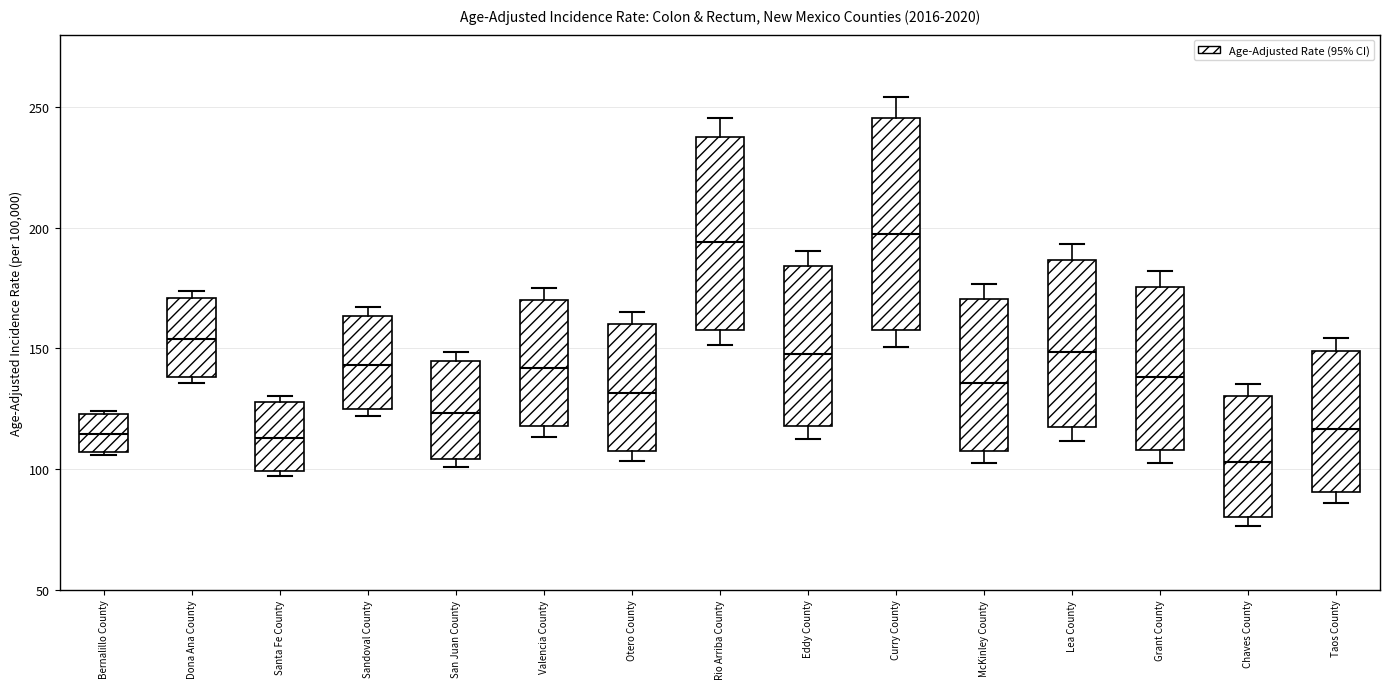

Where does the median line of the box for Sandoval County sit on the y-axis? The values are not printed on the chart, so give them approximately, as read against the axis.

145